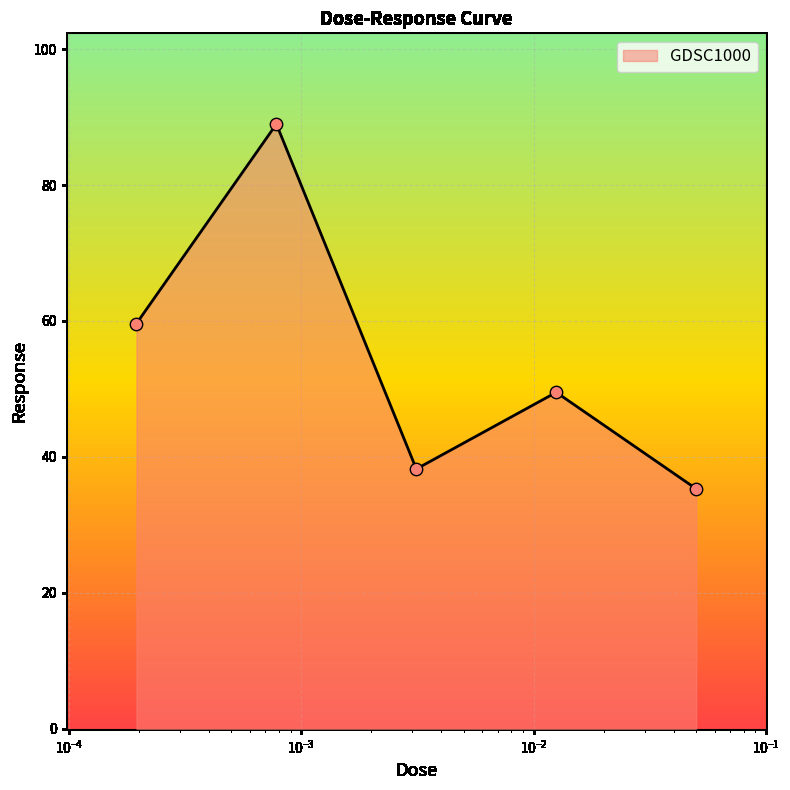

True or false: there are more than 0 points higher than both neighbors.

True